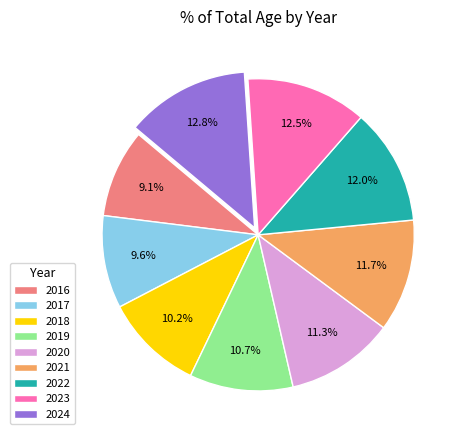

To the nearest percent, what is the combined percentage of 2016 and 2023?

22%